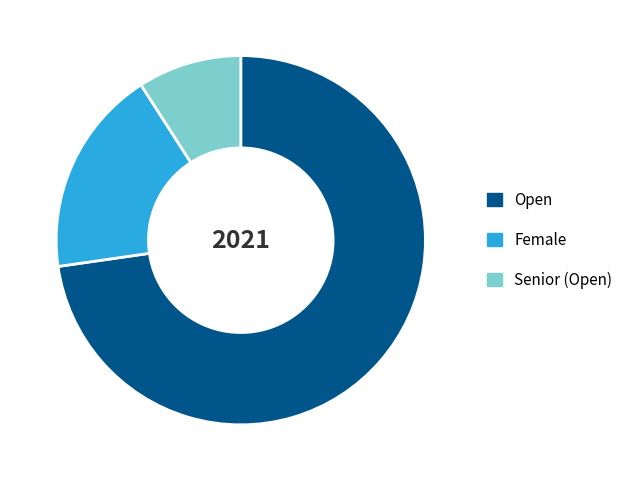

Which slice represents more than half of the pie?

Open